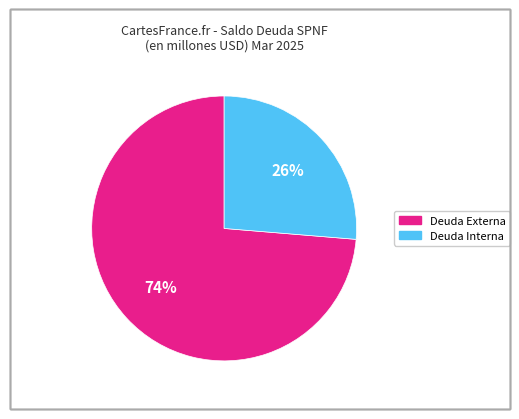

Is there a majority slice in this chart?

Yes